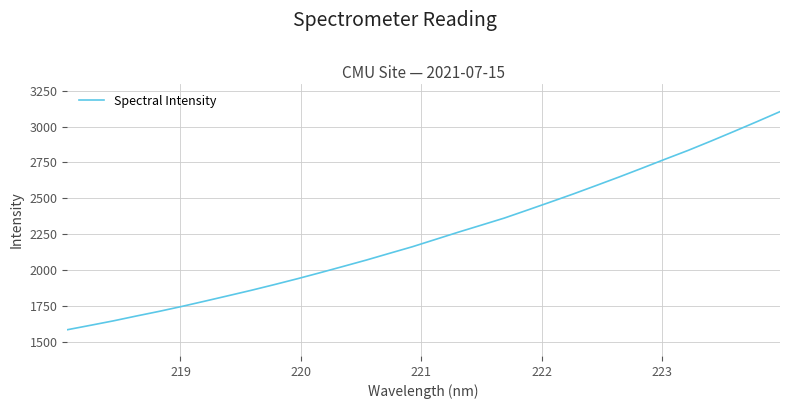

How many lines are shown in the chart?

1